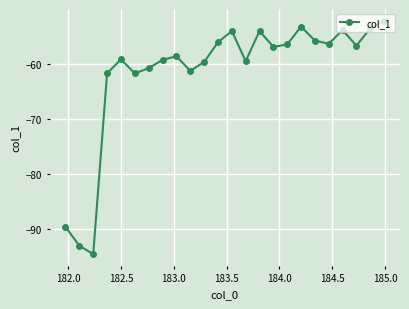

What is the sum of all values?

-1479.5